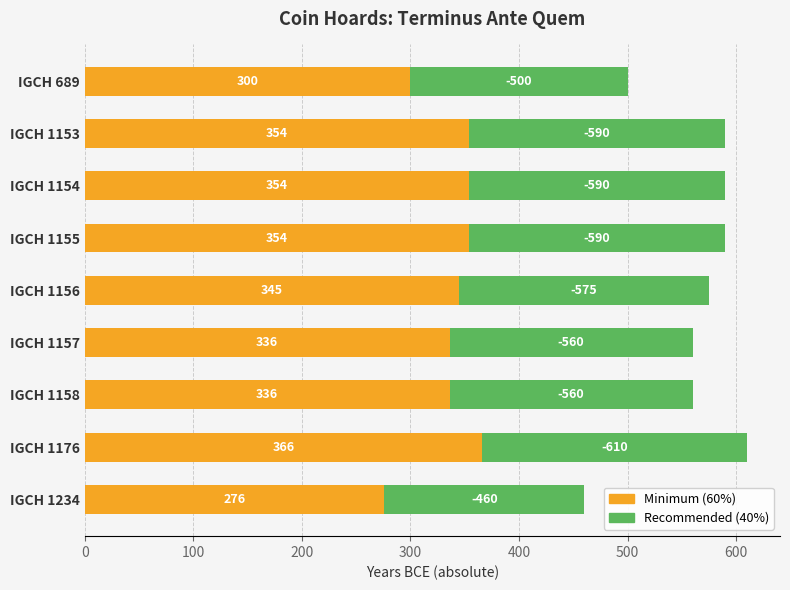

At which category is the sum across all series the highest?

IGCH 1176